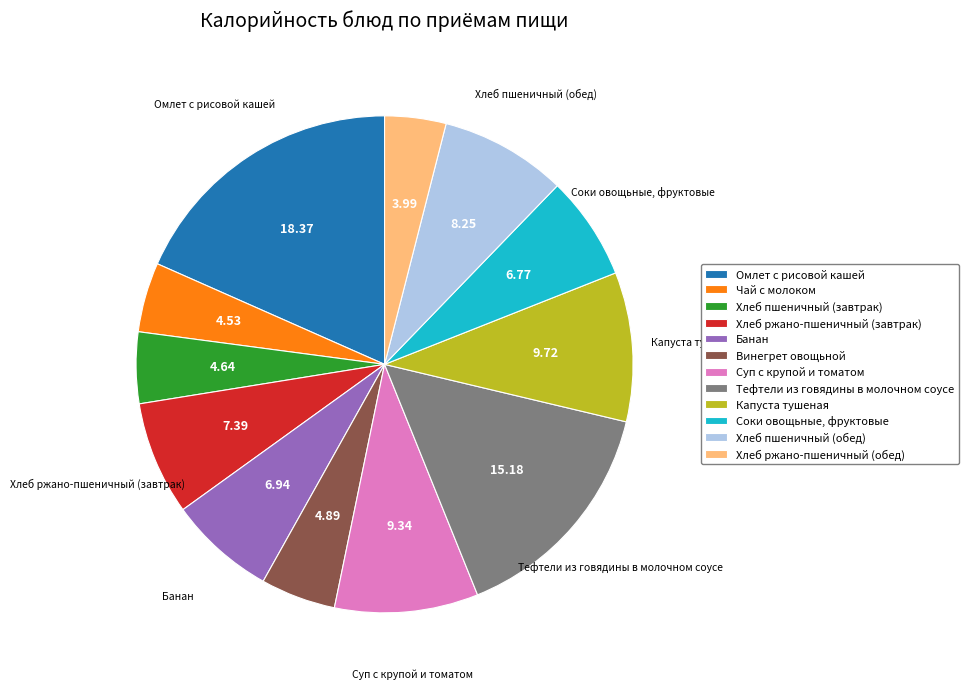

Is there any slice that represents more than half of the pie?

No